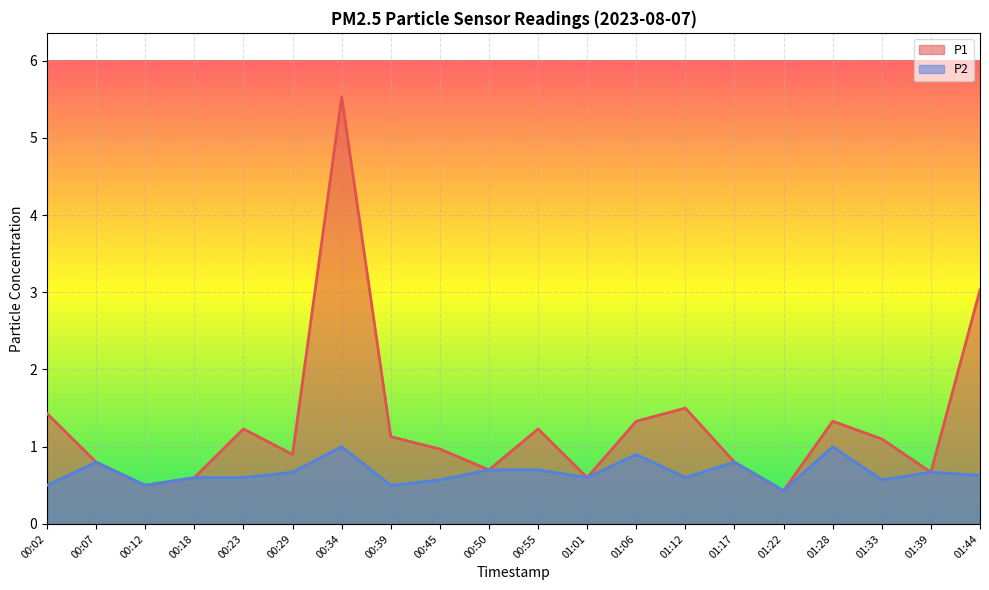

What is the value of the P1 point at the 17th from the left?

1.3